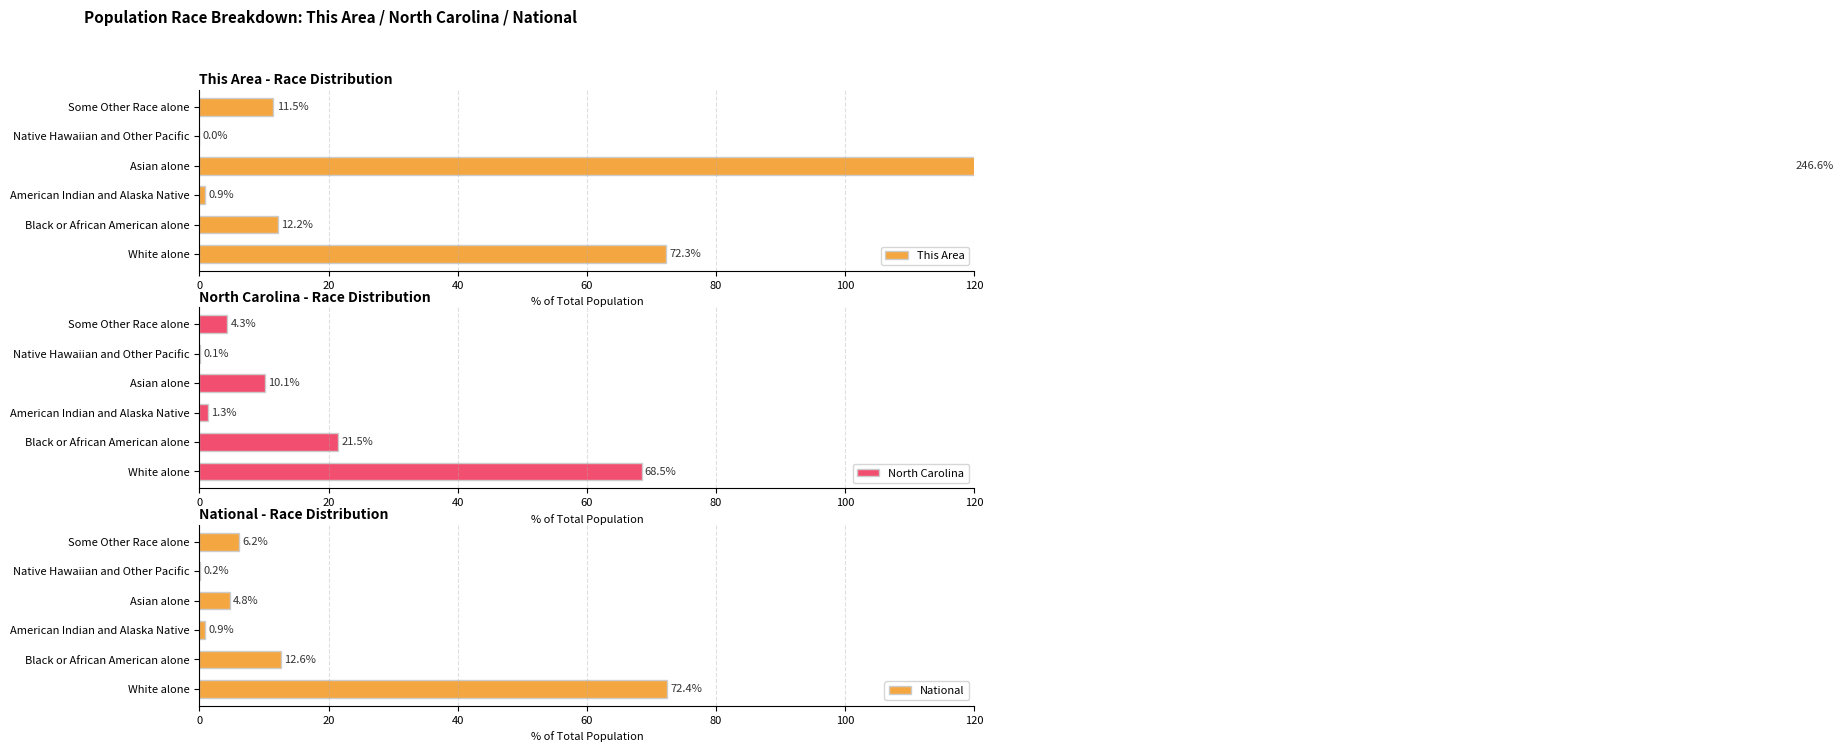

What are all the series names shown in the legend?

This Area, North Carolina, National